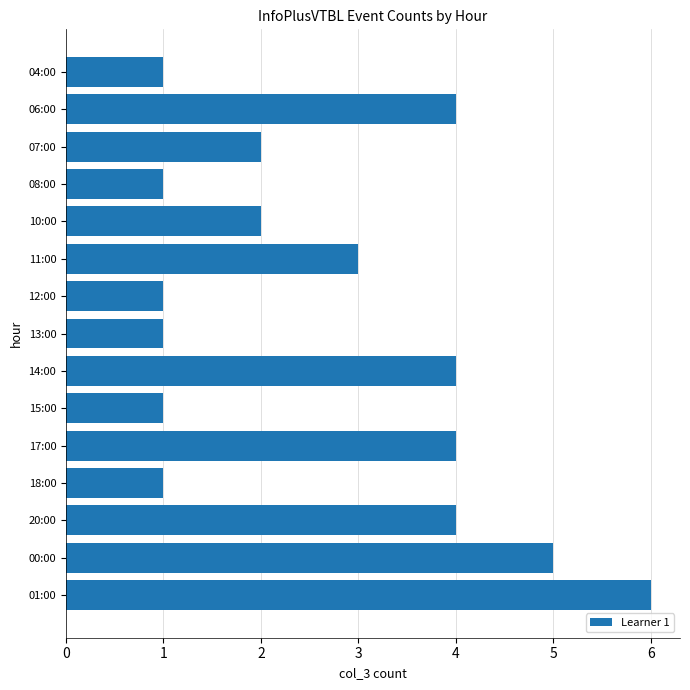

True or false: the data shows 6 at 01:00.

True